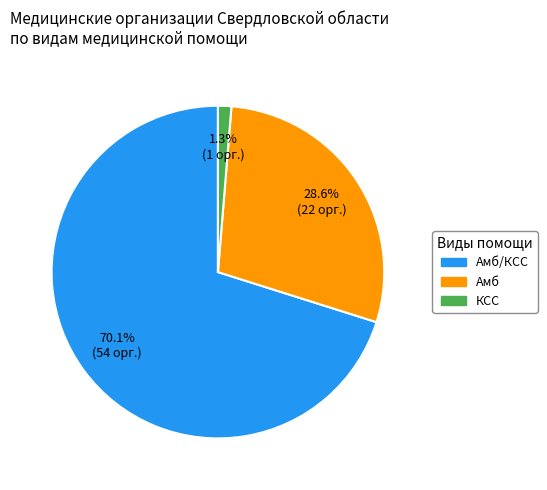

How many segments does this pie chart have?

3